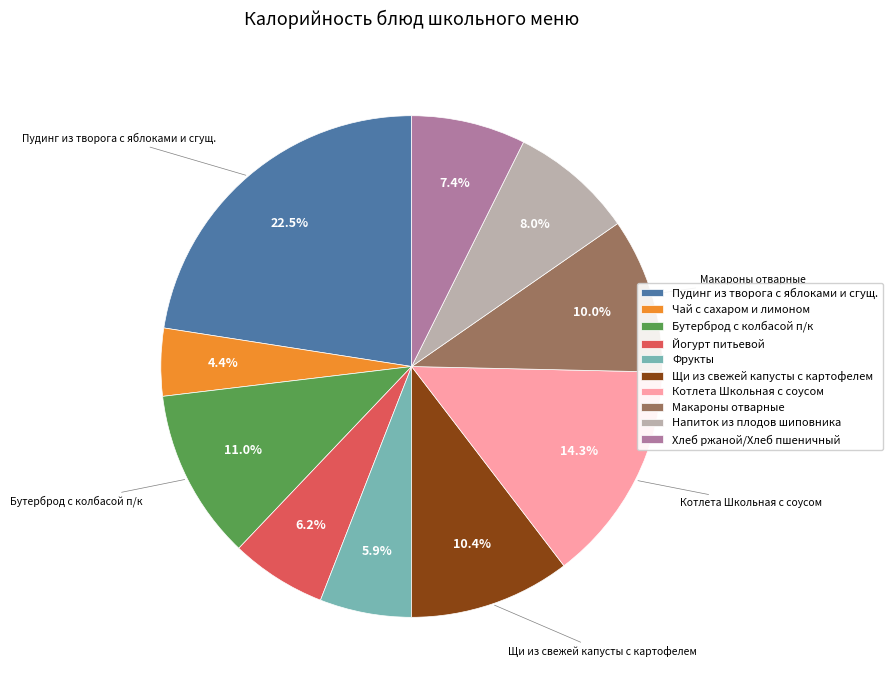

Which slice is the smallest?

Чай с сахаром и лимоном